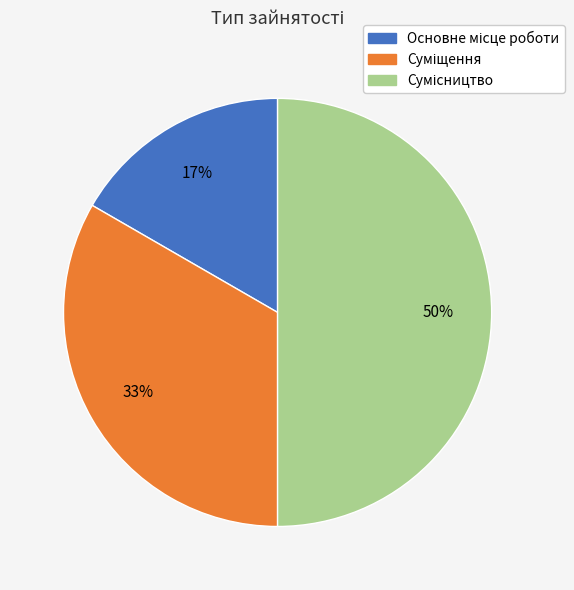

How many segments does this pie chart have?

3